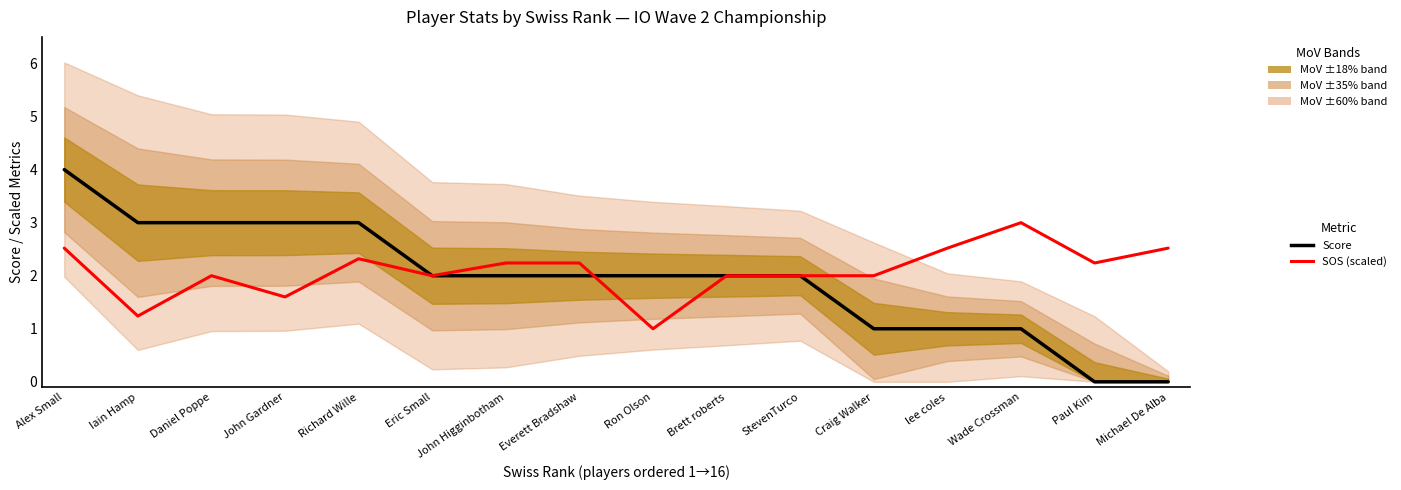

True or false: Score has more than 2 points higher than both neighbors.

False